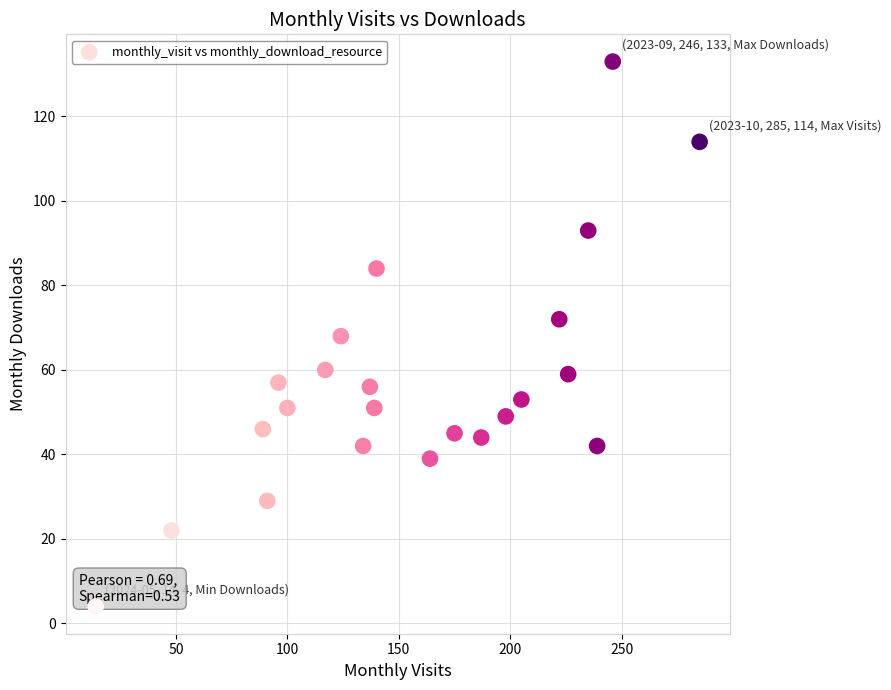

What is the range of Y values (max minus min)?

129